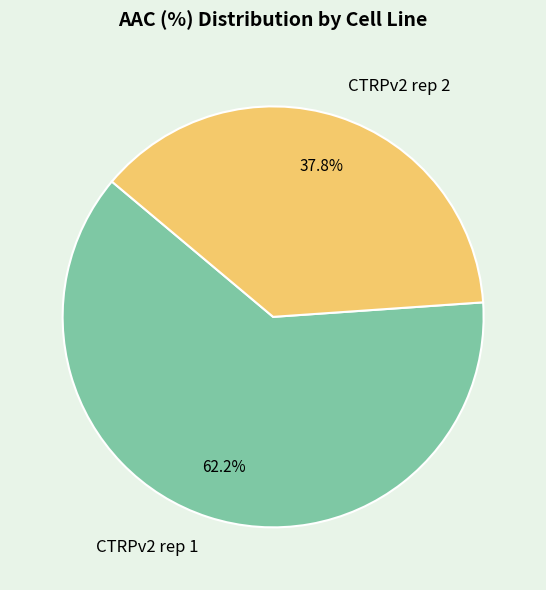

Which has a higher value, CTRPv2 rep 2 or CTRPv2 rep 1?

CTRPv2 rep 1